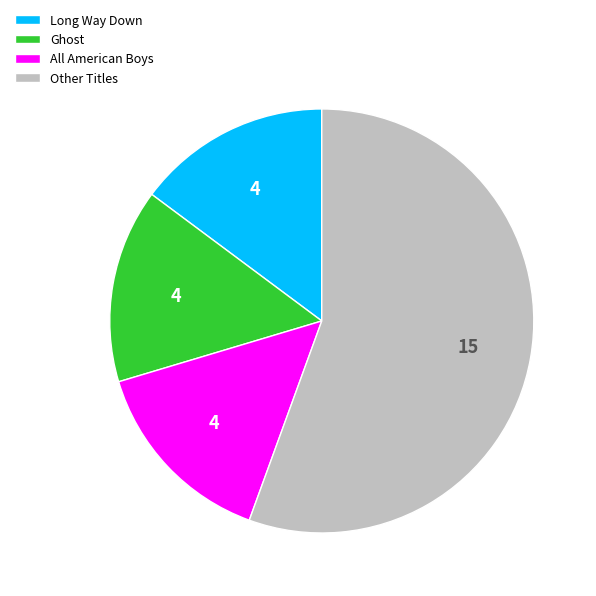

How many slices are in this pie chart?

4